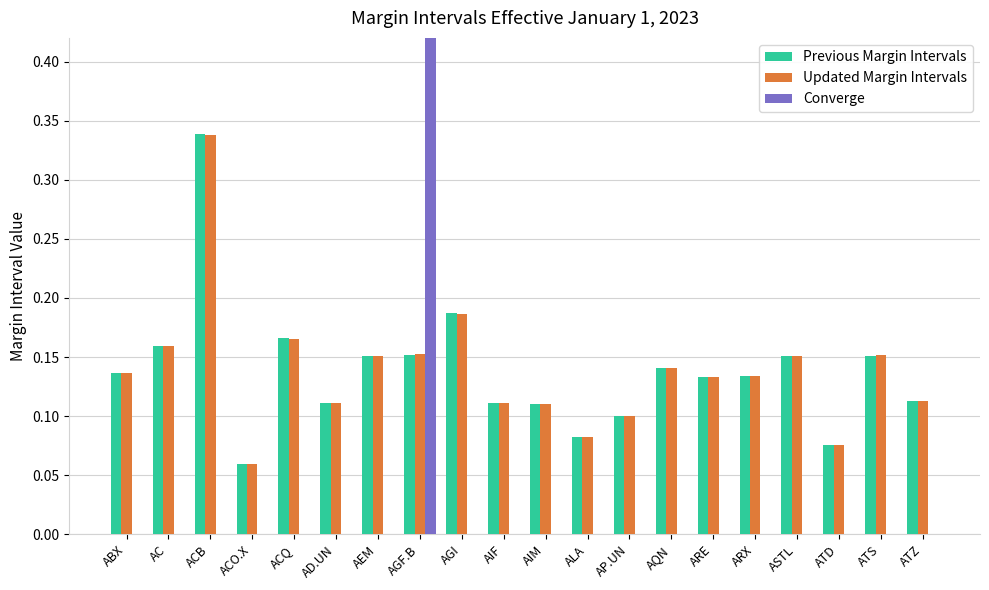

How many bars are there in each group?

3